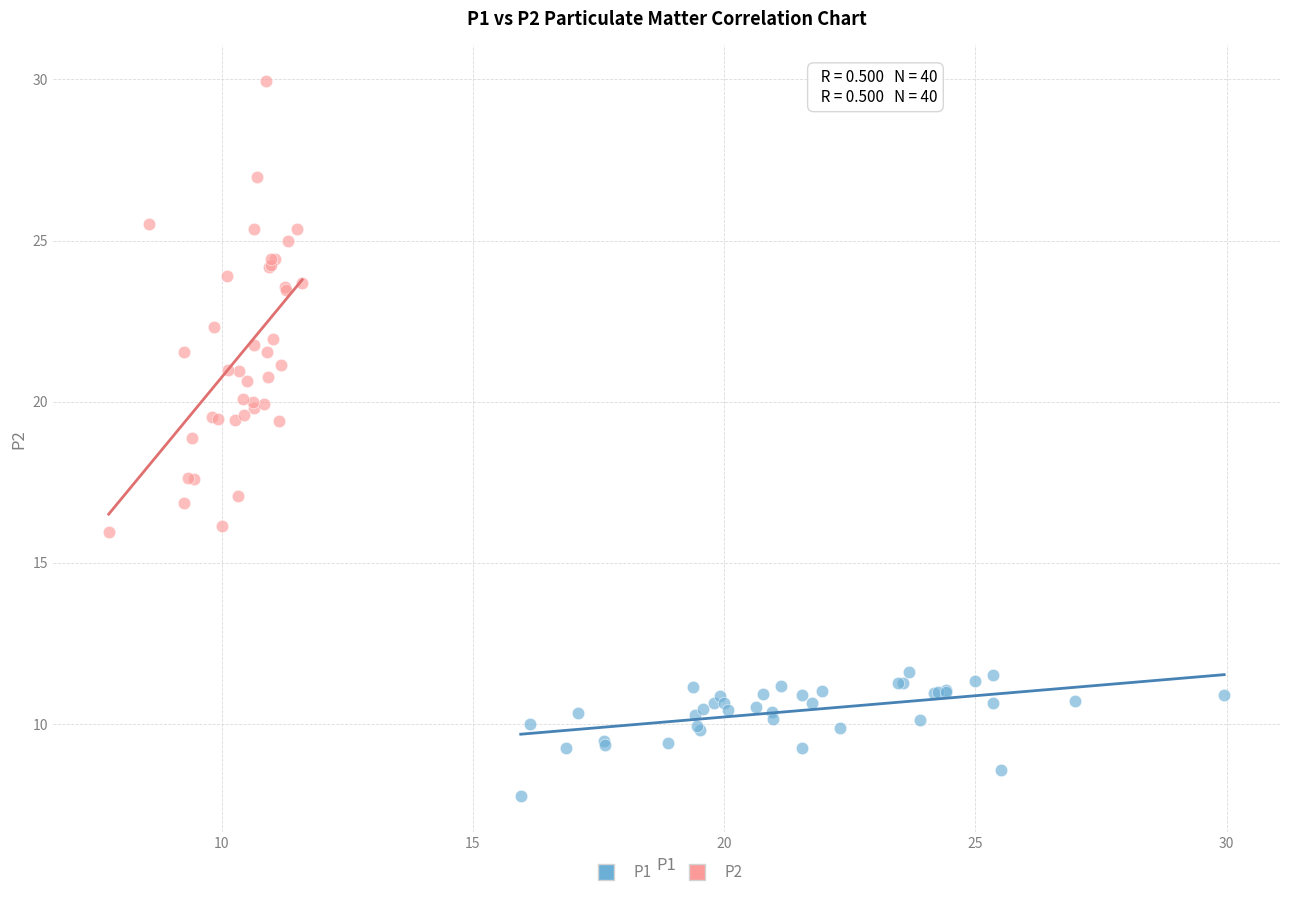

Which series contains the lowest Y value?

P1